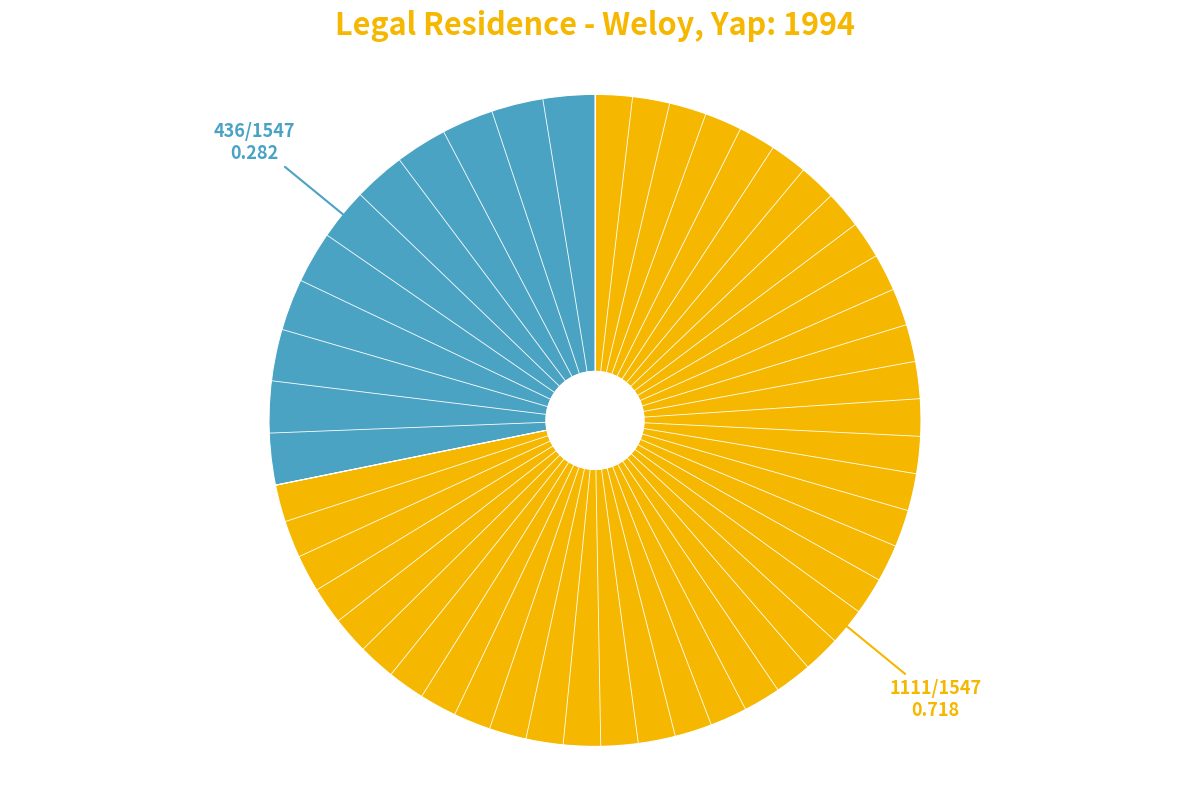

Does any single category account for the majority?

Yes